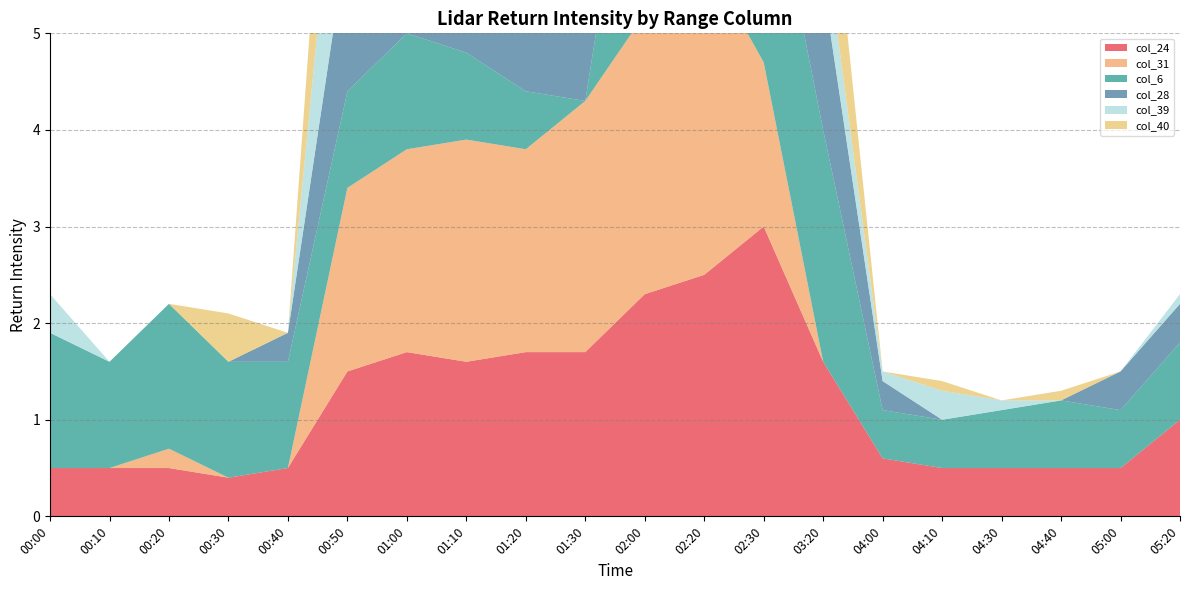

Reading left to right, what are all the values shown in this chart?

col_24: 00:00=0.5	00:10=0.5	00:20=0.5	00:30=0.4	00:40=0.5	00:50=1.5	01:00=1.7	01:10=1.6	01:20=1.7	01:30=1.7	02:00=2.3	02:20=2.5	02:30=3.0	03:20=1.6	04:00=0.6	04:10=0.5	04:30=0.5	04:40=0.5	05:00=0.5	05:20=1.0
col_31: 00:00=0.0	00:10=0.0	00:20=0.2	00:30=0.0	00:40=0.0	00:50=1.9	01:00=2.1	01:10=2.3	01:20=2.1	01:30=2.6	02:00=2.9	02:20=3.3	02:30=1.7	03:20=0.0	04:00=0.0	04:10=0.0	04:30=0.0	04:40=0.0	05:00=0.0	05:20=0.0
col_6: 00:00=1.4	00:10=1.1	00:20=1.5	00:30=1.2	00:40=1.1	00:50=1.0	01:00=1.2	01:10=0.9	01:20=0.6	01:30=0.0	02:00=3.0	02:20=1.4	02:30=2.4	03:20=2.4	04:00=0.5	04:10=0.5	04:30=0.6	04:40=0.7	05:00=0.6	05:20=0.8
col_28: 00:00=0.0	00:10=0.0	00:20=0.0	00:30=0.0	00:40=0.3	00:50=1.6	01:00=1.4	01:10=2.3	01:20=1.7	01:30=2.2	02:00=2.5	02:20=3.1	02:30=1.7	03:20=1.5	04:00=0.3	04:10=0.0	04:30=0.0	04:40=0.0	05:00=0.4	05:20=0.4
col_39: 00:00=0.4	00:10=0.0	00:20=0.0	00:30=0.0	00:40=0.0	00:50=2.2	01:00=0.4	01:10=1.0	01:20=1.0	01:30=1.0	02:00=1.2	02:20=1.1	02:30=0.6	03:20=0.6	04:00=0.1	04:10=0.3	04:30=0.1	04:40=0.0	05:00=0.0	05:20=0.1
col_40: 00:00=0.0	00:10=0.0	00:20=0.0	00:30=0.5	00:40=0.0	00:50=2.2	01:00=0.0	01:10=0.0	01:20=1.0	01:30=1.0	02:00=1.3	02:20=1.3	02:30=0.8	03:20=1.3	04:00=0.0	04:10=0.1	04:30=0.0	04:40=0.1	05:00=0.0	05:20=0.0